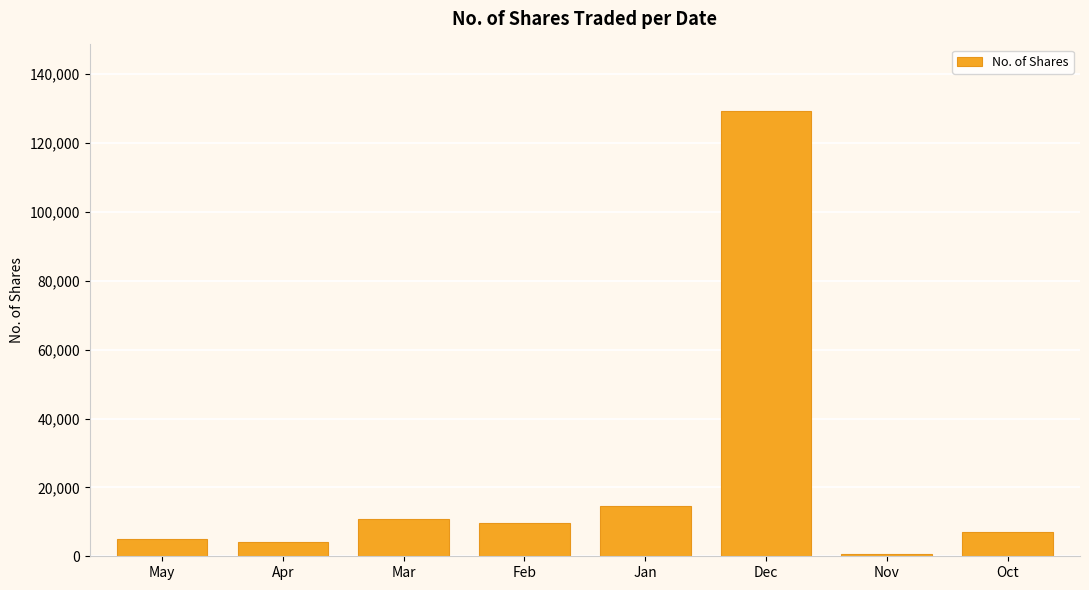

Reading left to right, transcribe all the data shown in this chart.

5000	4007	10794	9725	14604	129271	670	7090